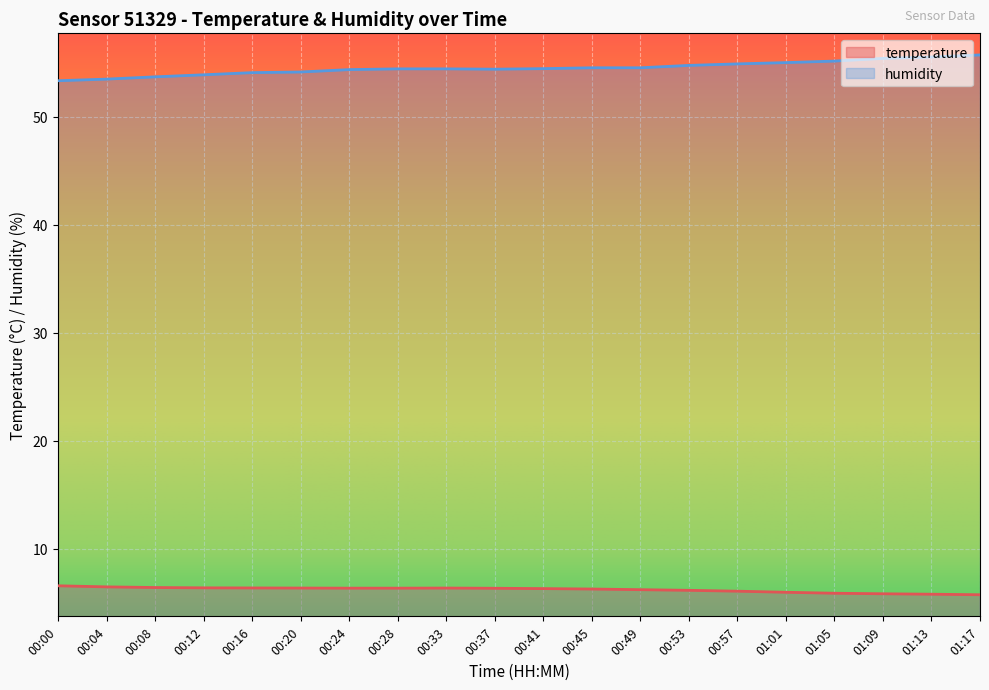

True or false: temperature and humidity cross at least once.

False